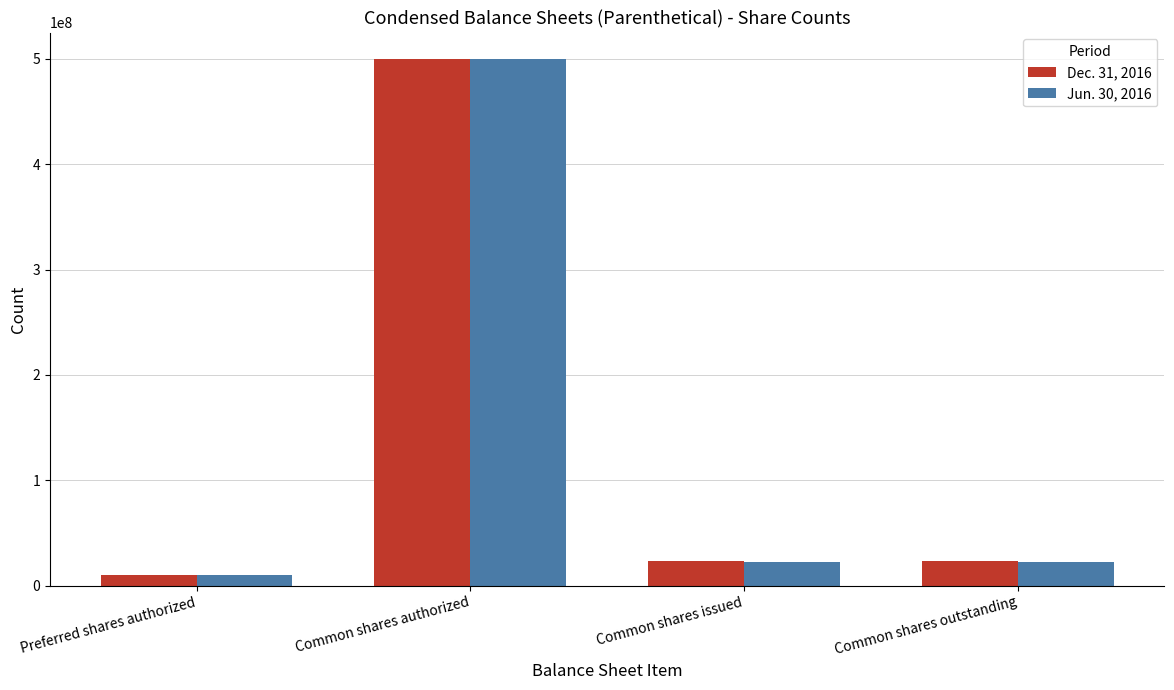

At which label does Dec. 31, 2016 reach its peak?

Common shares authorized